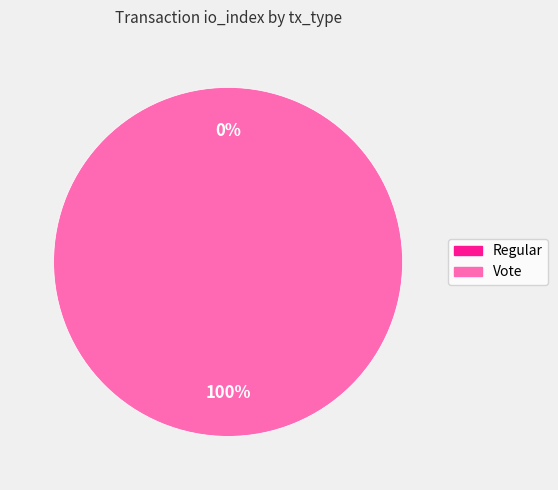

Which slice is the smallest?

Regular